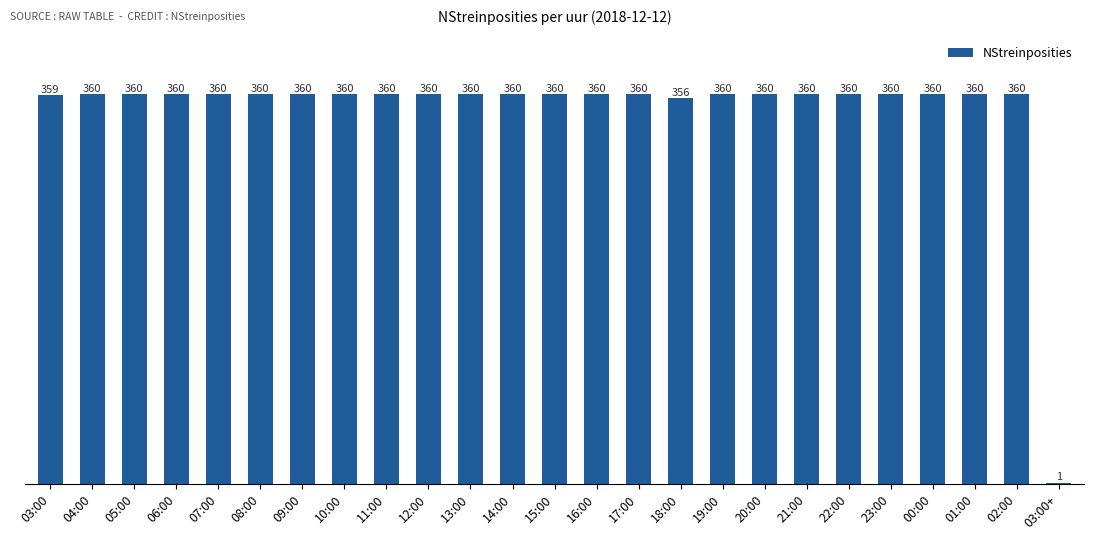

Are the bars horizontal?

No